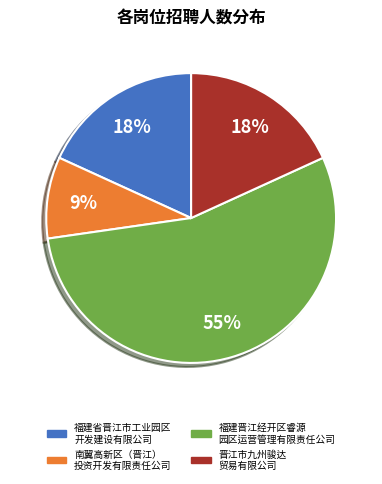

To the nearest percent, what is the average slice percentage?

25%